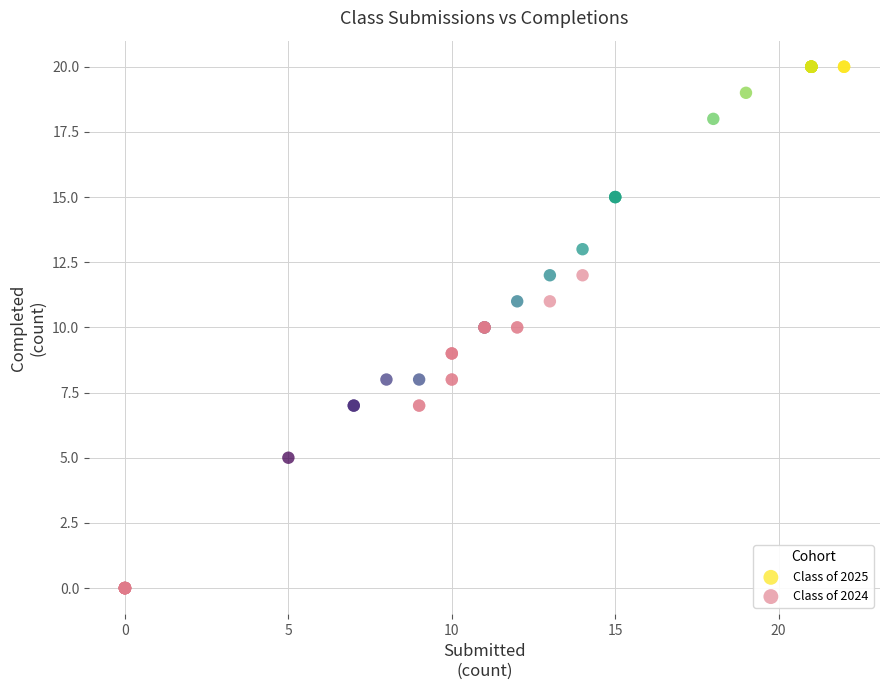

Which series has the widest spread of Y values?

Class of 2025